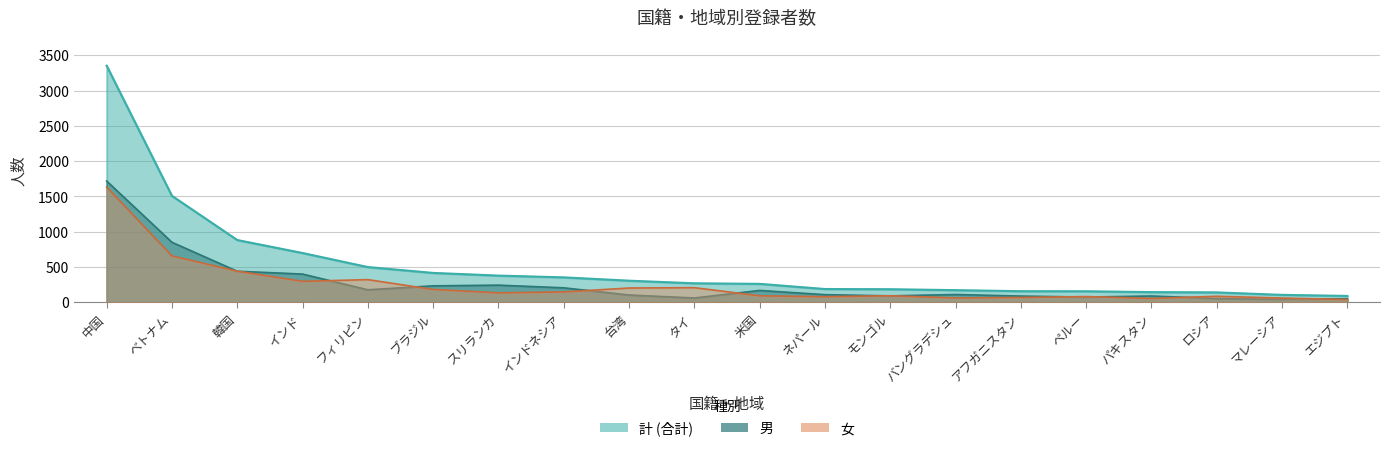

What is the label of the 2nd point from the left?

ベトナム